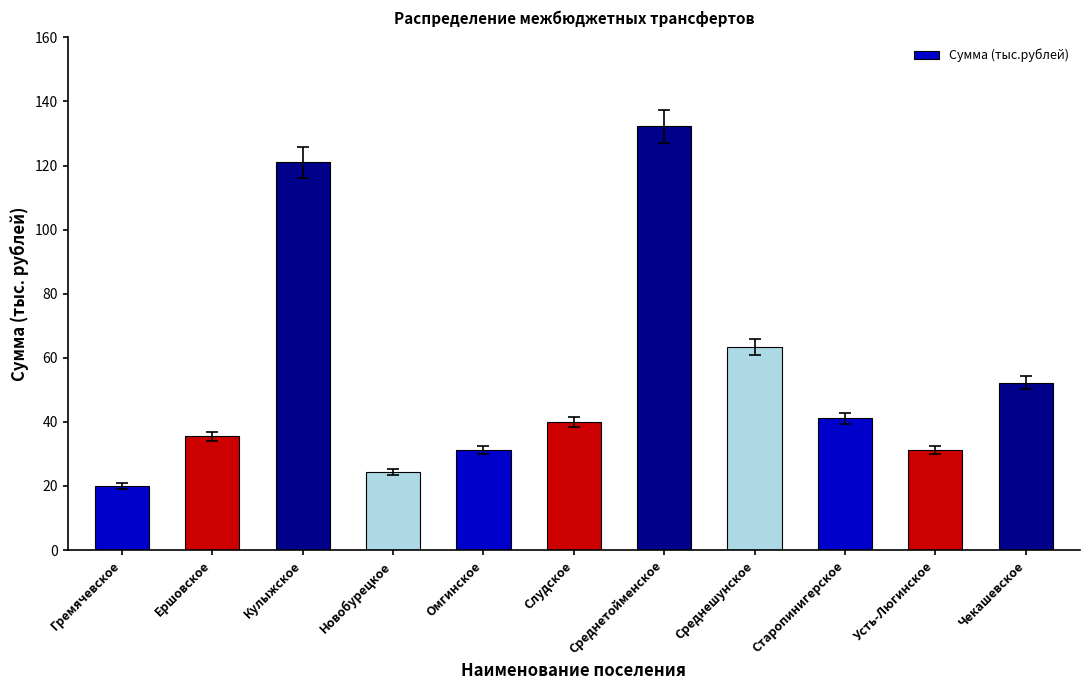

What is the label of the 6th bar from the left?

Слудское